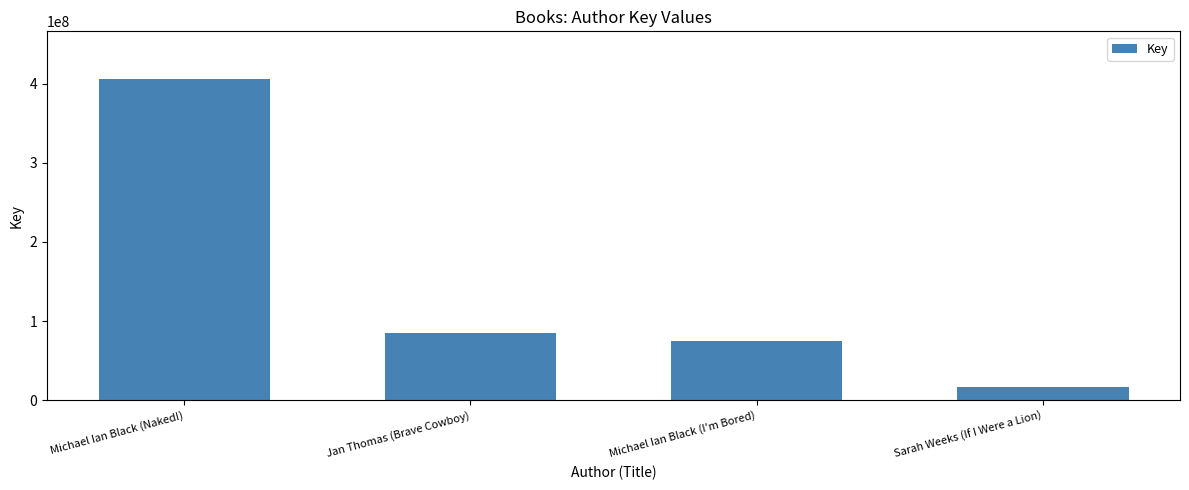

List the labels in order of value, smallest first.

Sarah Weeks (If I Were a Lion), Michael Ian Black (I'm Bored), Jan Thomas (Brave Cowboy), Michael Ian Black (Naked!)